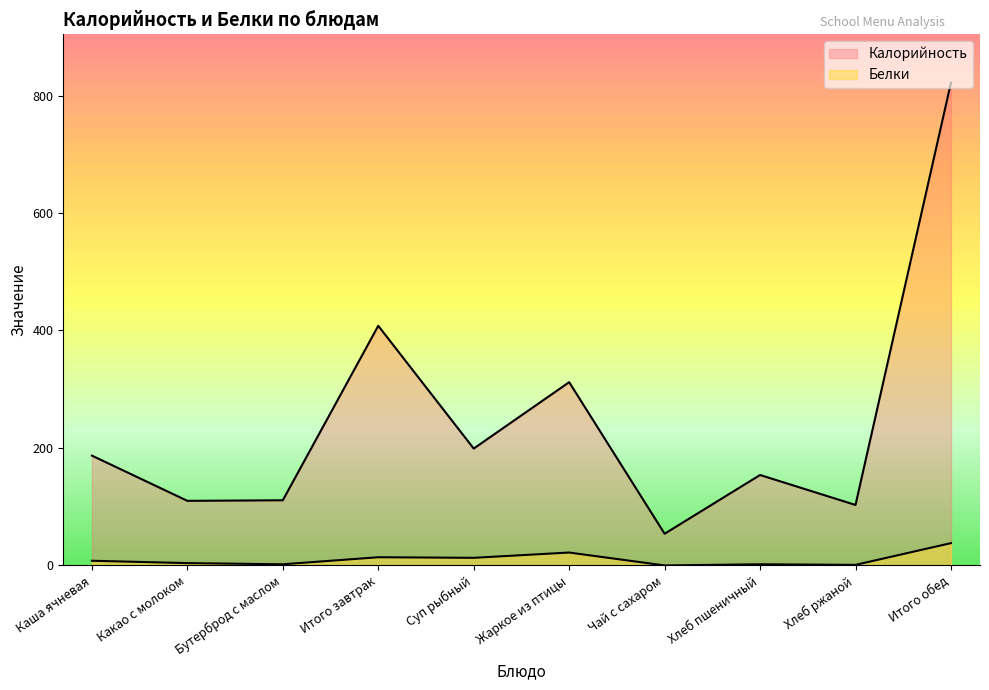

Reading left to right, what are all the values shown in this chart?

Калорийность: Каша ячневая=187	Какао с молоком=110	Бутерброд с маслом=111	Итого завтрак=408	Суп рыбный=199	Жаркое из птицы=312	Чай с сахаром=54	Хлеб пшеничный=154	Хлеб ржаной=103	Итого обед=822
Белки: Каша ячневая=8	Какао с молоком=4	Бутерброд с маслом=2	Итого завтрак=14	Суп рыбный=13	Жаркое из птицы=22	Чай с сахаром=0	Хлеб пшеничный=2	Хлеб ржаной=1	Итого обед=38